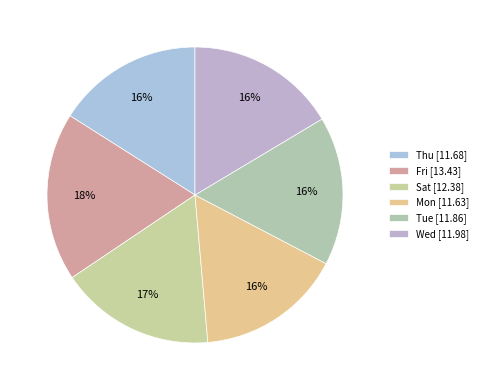

To the nearest percent, what is the average slice percentage?

17%